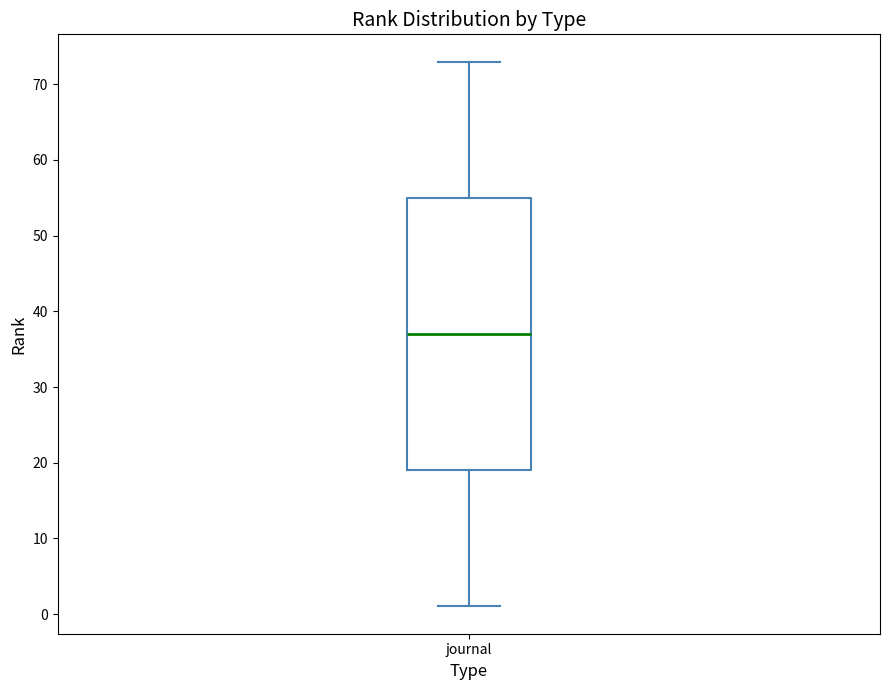

Where does the upper whisker of the box for journal end on the y-axis? The values are not printed on the chart, so give them approximately, as read against the axis.

73